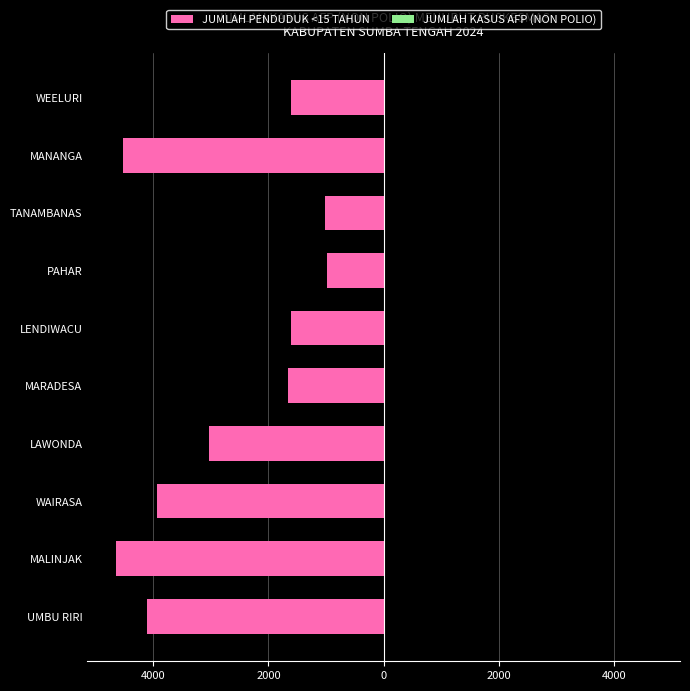

Are the bars horizontal?

Yes